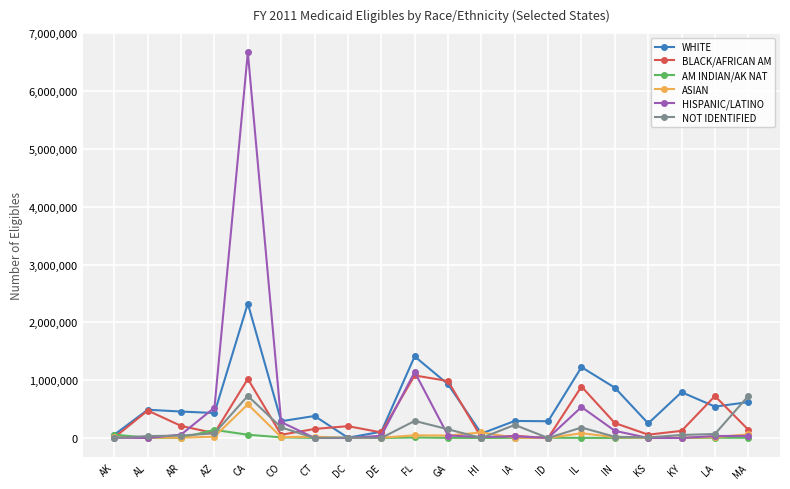

How many data points does each series have?

20